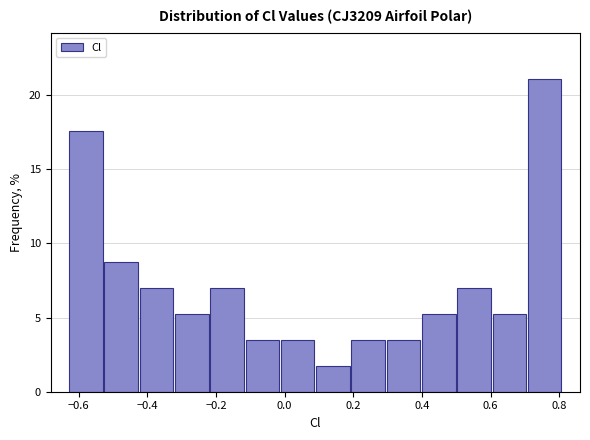

Over which range of the x-axis is the bar tallest?

0.70 to 0.80